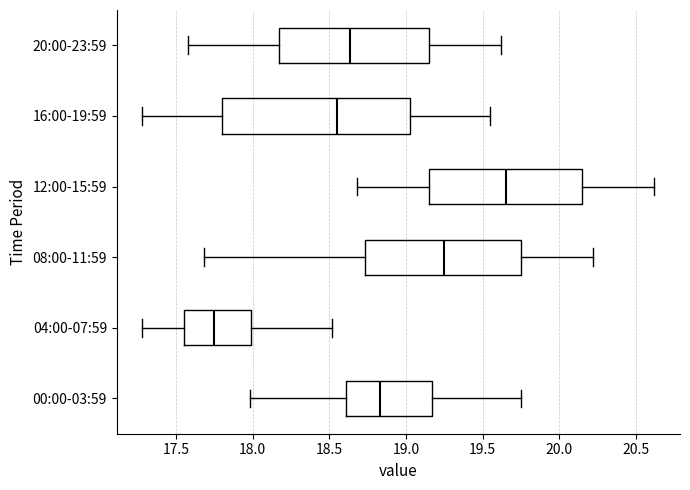

Reading bottom to top, transcribe this box plot: for each box, give where its median line is, the range the box spans, and where its two whiskers end, as read against the x-axis. The values are not printed on the chart, so give them approximately, as read against the axis.

00:00-03:59: median 18.85, box 18.60 to 19.15, whiskers 18.00 to 19.75
04:00-07:59: median 17.75, box 17.55 to 18.00, whiskers 17.30 to 18.50
08:00-11:59: median 19.25, box 18.75 to 19.75, whiskers 17.70 to 20.20
12:00-15:59: median 19.65, box 19.15 to 20.15, whiskers 18.70 to 20.60
16:00-19:59: median 18.55, box 17.80 to 19.05, whiskers 17.30 to 19.55
20:00-23:59: median 18.65, box 18.15 to 19.15, whiskers 17.60 to 19.60